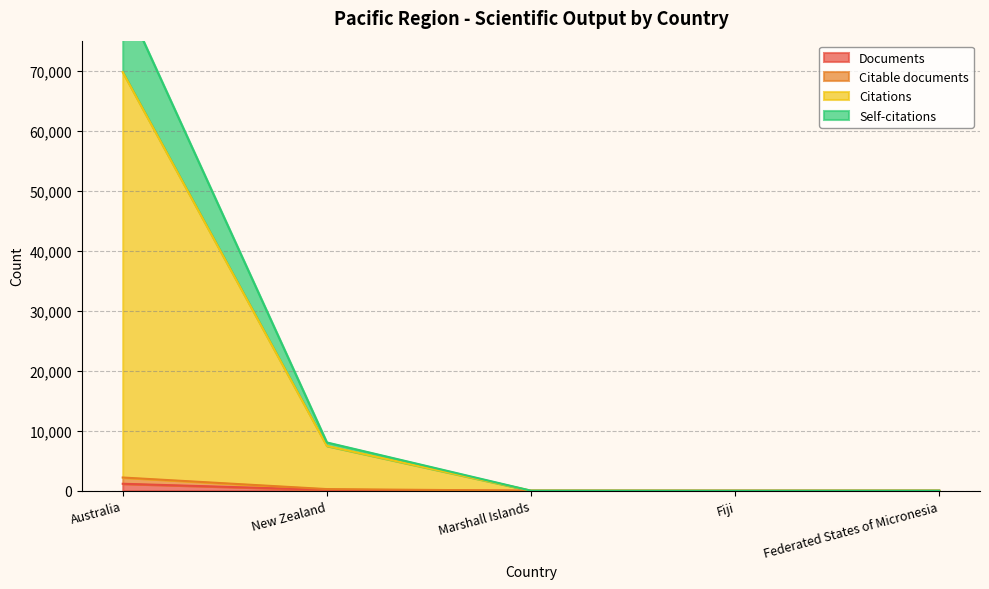

What is the difference between the Self-citations values at Marshall Islands and Federated States of Micronesia?

3